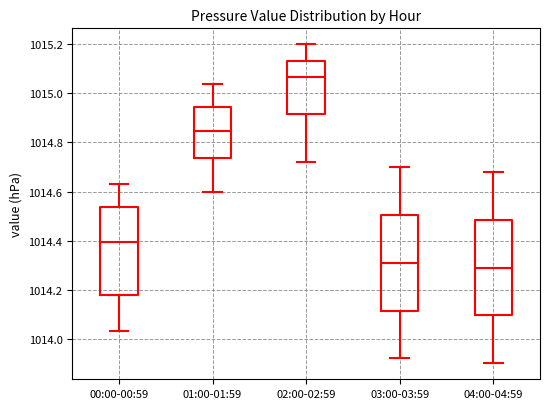

Reading left to right, transcribe this box plot: for each box, give where its median line is, the range the box spans, and where its two whiskers end, as read against the y-axis. The values are not printed on the chart, so give them approximately, as read against the axis.

00:00-00:59: median 1014.40, box 1014.18 to 1014.54, whiskers 1014.04 to 1014.64
01:00-01:59: median 1014.84, box 1014.74 to 1014.94, whiskers 1014.60 to 1015.04
02:00-02:59: median 1015.06, box 1014.92 to 1015.14, whiskers 1014.72 to 1015.20
03:00-03:59: median 1014.32, box 1014.12 to 1014.50, whiskers 1013.92 to 1014.70
04:00-04:59: median 1014.30, box 1014.10 to 1014.48, whiskers 1013.90 to 1014.68